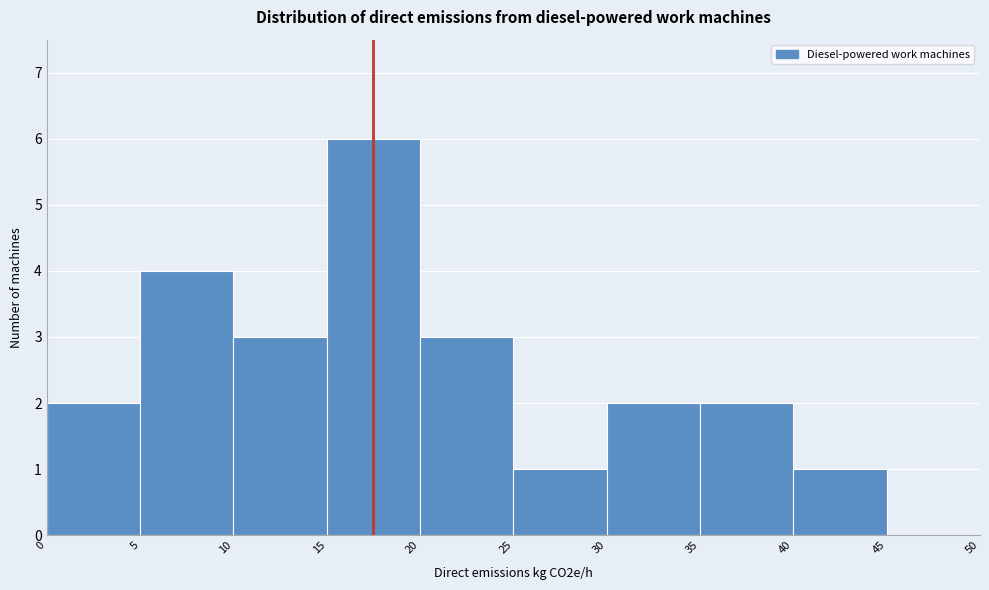

Reading left to right, list every bar in this chart as the range it spans on the x-axis followed by its height. The values are not printed on the chart, so give them approximately, as read against the axis.

0 to 5: 2
5 to 10: 4
10 to 15: 3
15 to 20: 6
20 to 25: 3
25 to 30: 1
30 to 35: 2
35 to 40: 2
40 to 45: 1
45 to 50: 0